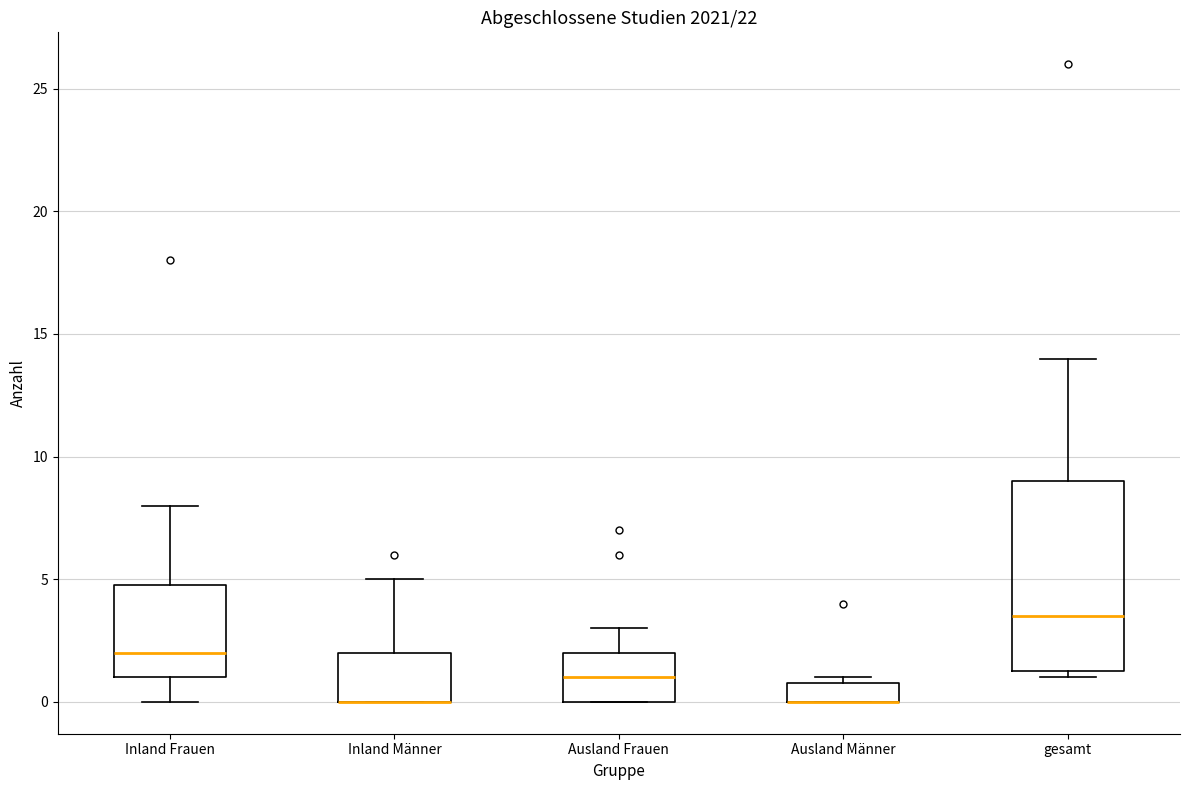

Reading left to right, transcribe this box plot: for each box, give where its median line is, the range the box spans, and where its two whiskers end, as read against the y-axis. The values are not printed on the chart, so give them approximately, as read against the axis.

Inland Frauen: median 2.0, box 1.0 to 5.0, whiskers 0.0 to 8.0
Inland Männer: median 0.0 (drawn on the box's lower edge), box 0.0 to 2.0, whiskers 0.0 to 5.0
Ausland Frauen: median 1.0, box 0.0 to 2.0, whiskers 0.0 to 3.0
Ausland Männer: median 0.0 (drawn on the box's lower edge), box 0.0 to 1.0, whiskers 0.0 to 1.0 (just above the box's upper edge)
gesamt: median 3.5, box 1.5 to 9.0, whiskers 1.0 to 14.0